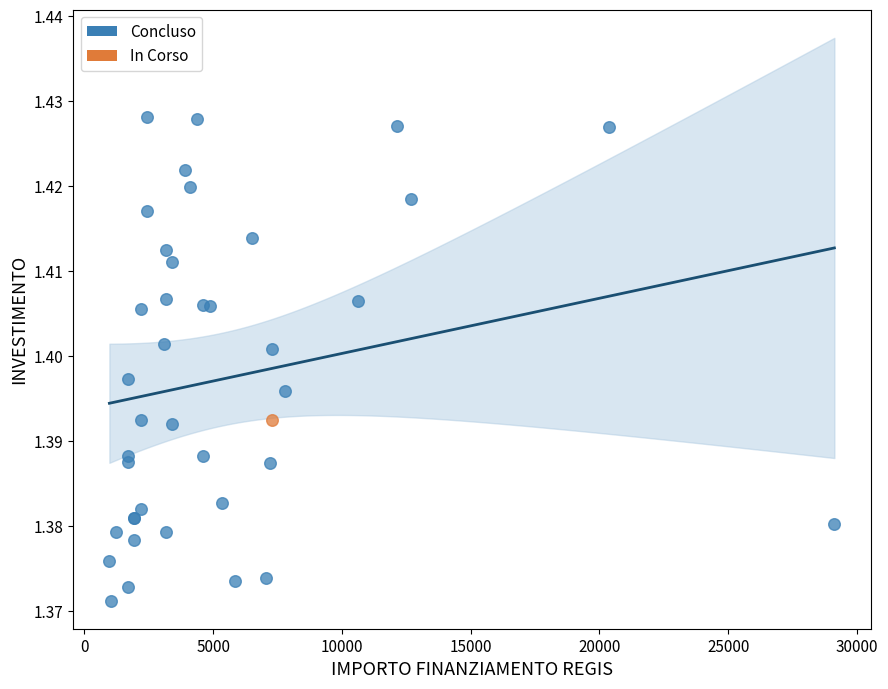

What are all the series names shown in the legend?

Concluso, In Corso